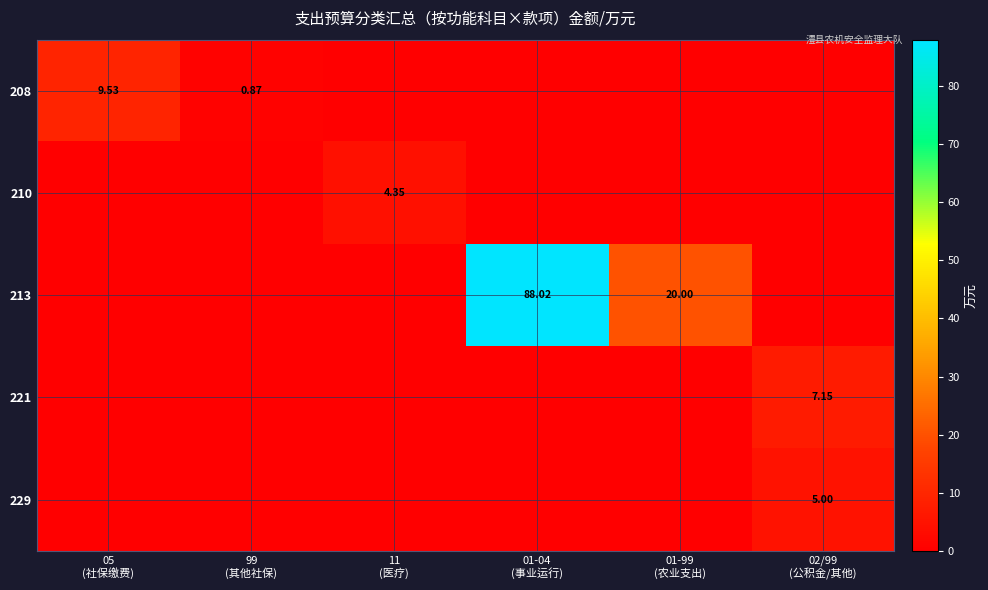

Which series has the largest total across all categories?

213